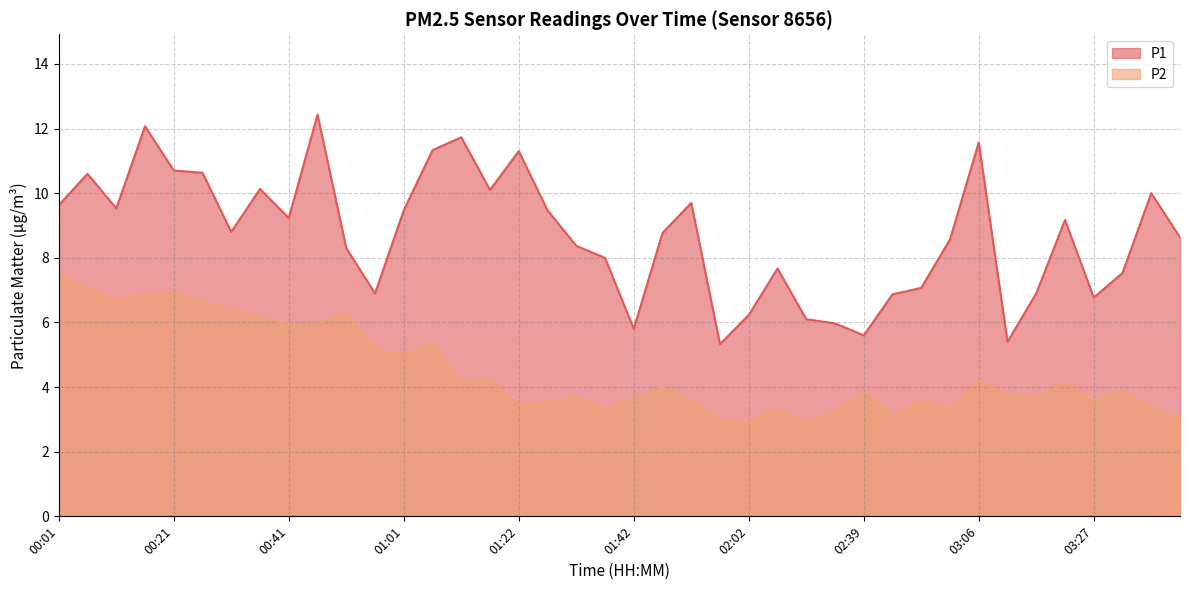

Rank the series by their maximum value, from highest to lowest.

P1, P2